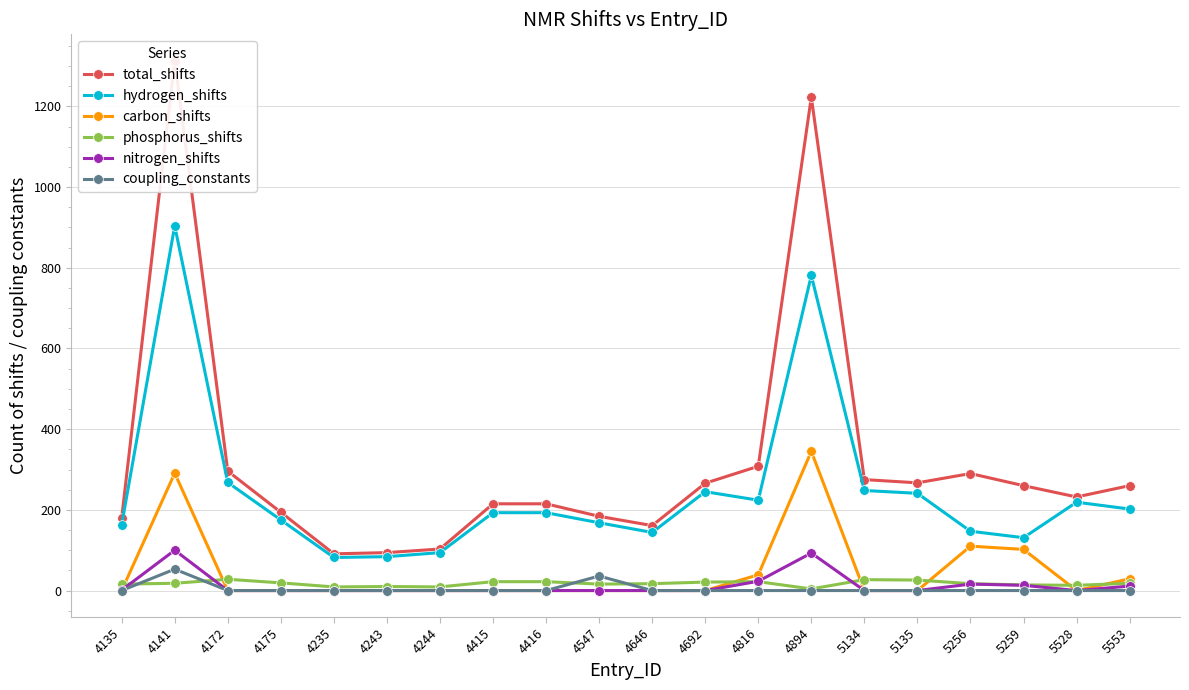

At which category does phosphorus_shifts reach its first local valley?

4235